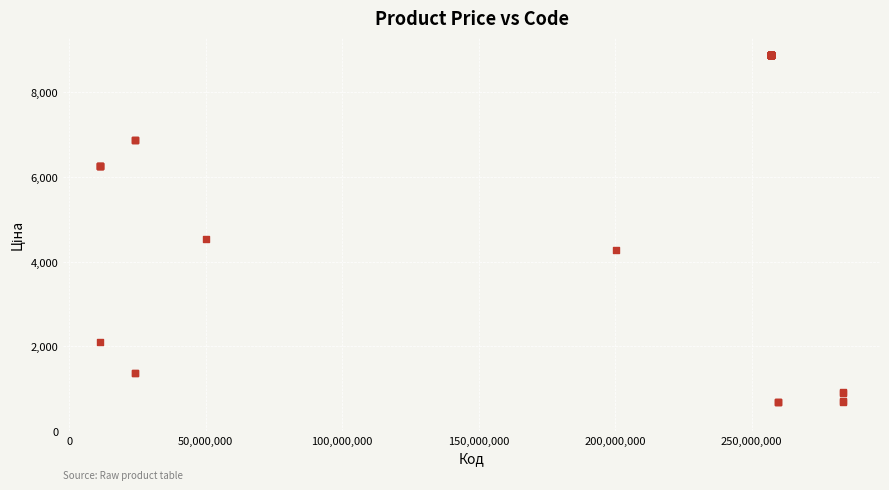

What Y value in the scatter plot is closest to 4775?

4531.4